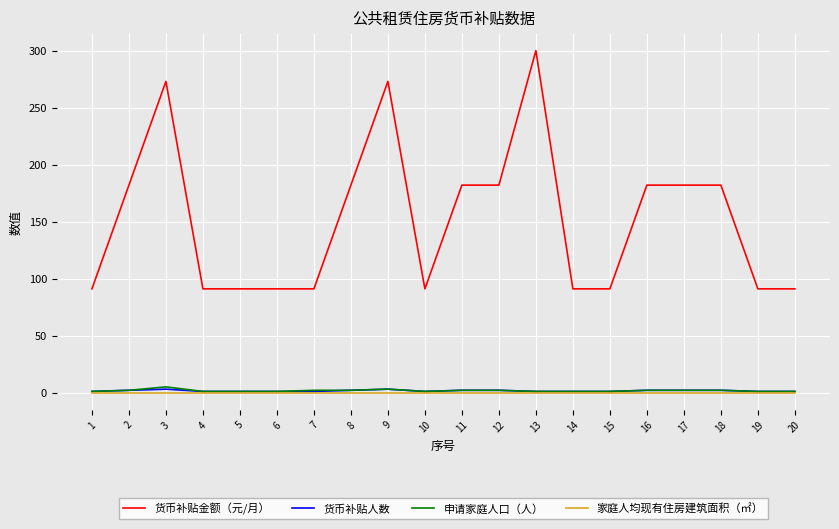

True or false: 货币补贴金额（元/月） and 货币补贴人数 cross at least once.

False